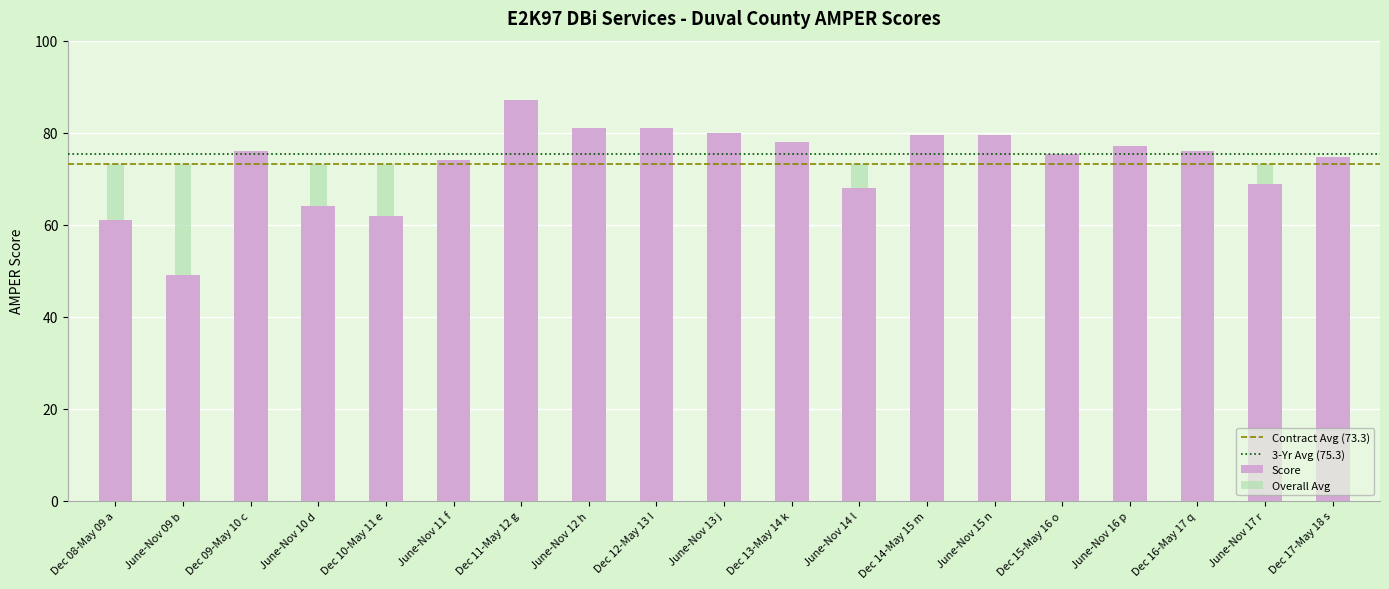

Which category has the lowest value across all series?

June-Nov 09 b